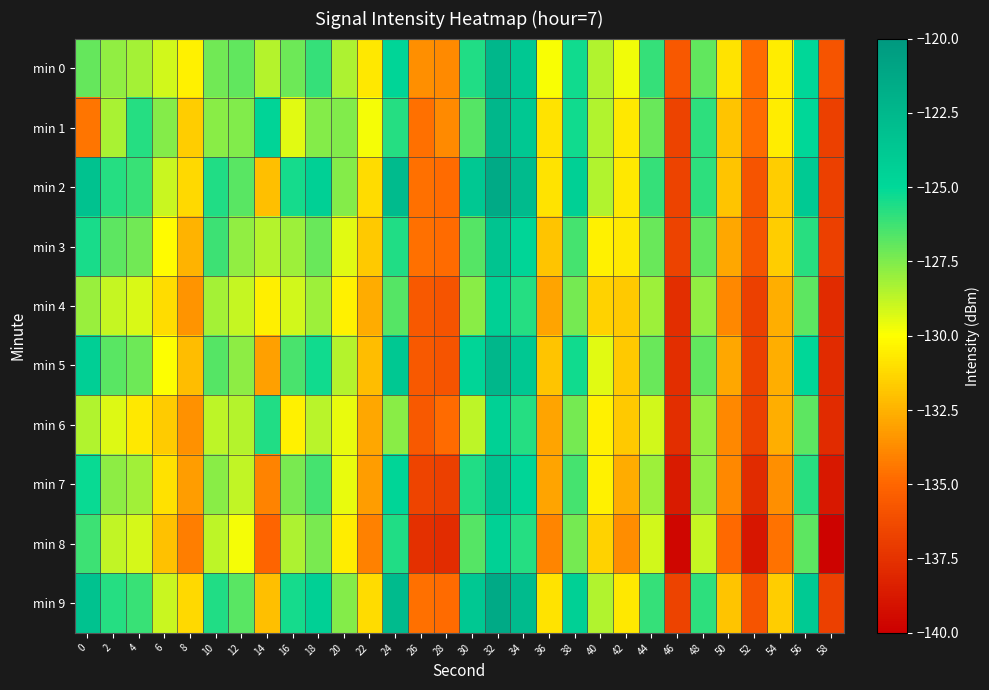

At which category is the sum across all series the highest?

32